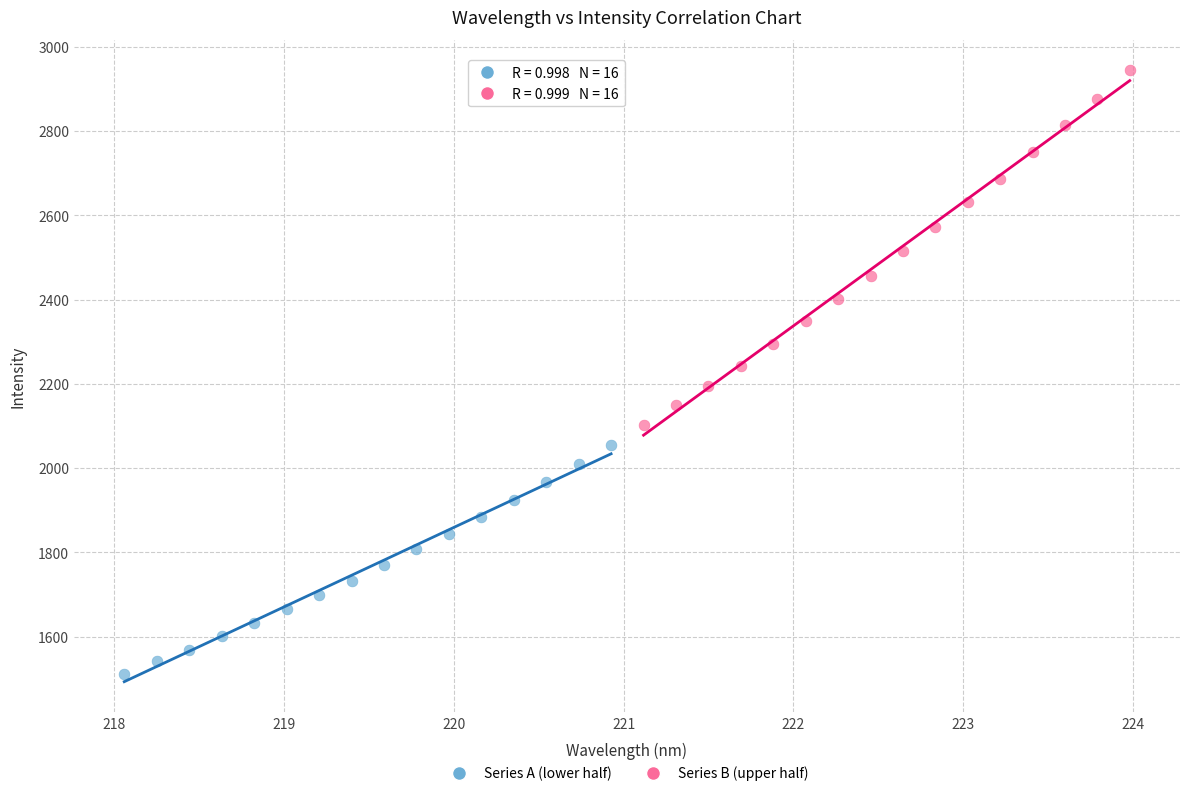

Which series has the widest spread of Y values?

Series B (upper half)